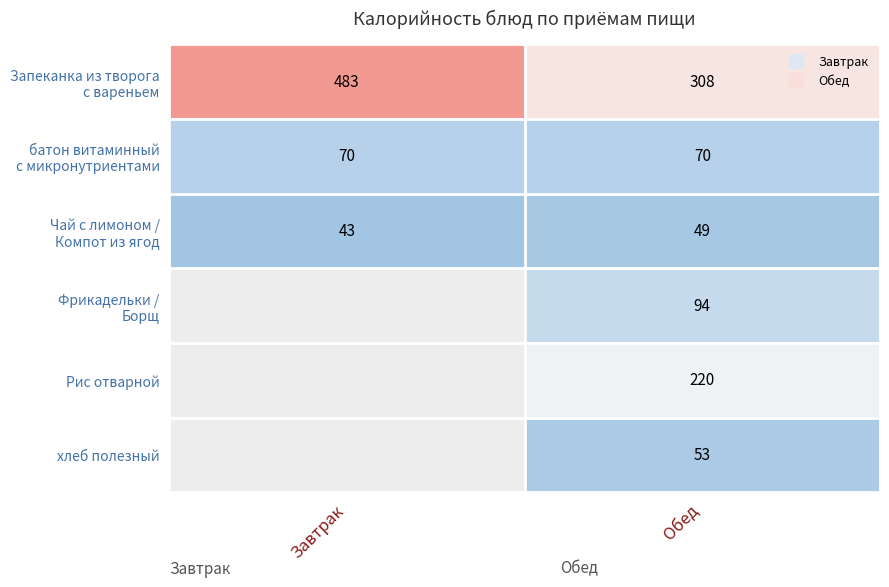

Is it true that батон витаминный с микронутриентами equals 117 at Завтрак?

False